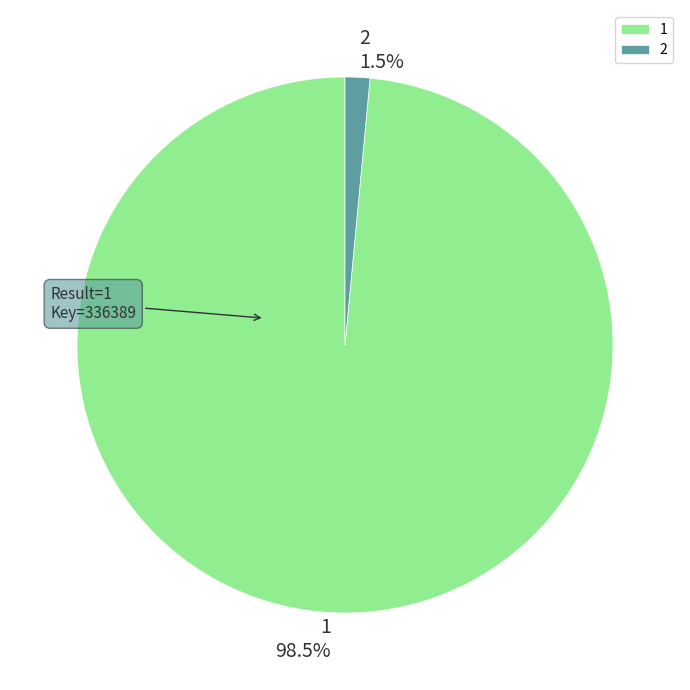

Rank the categories by value from lowest to highest.

2, 1